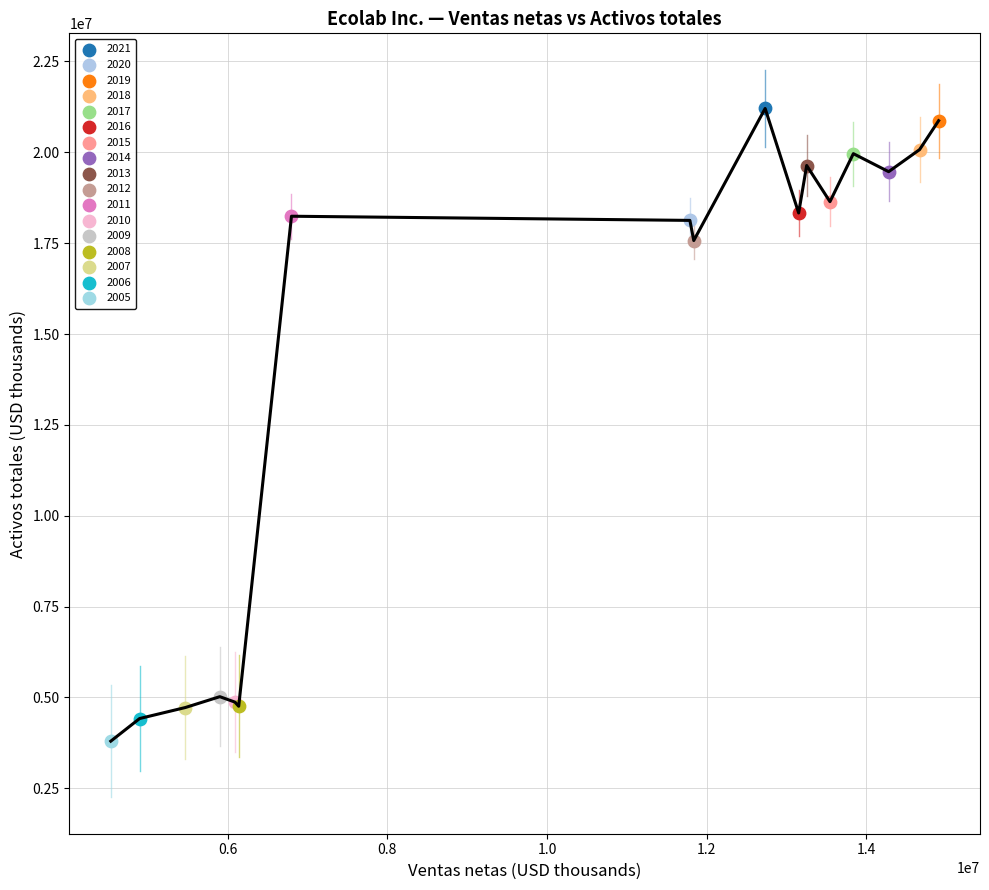

Which series reaches the minimum Y coordinate?

2005